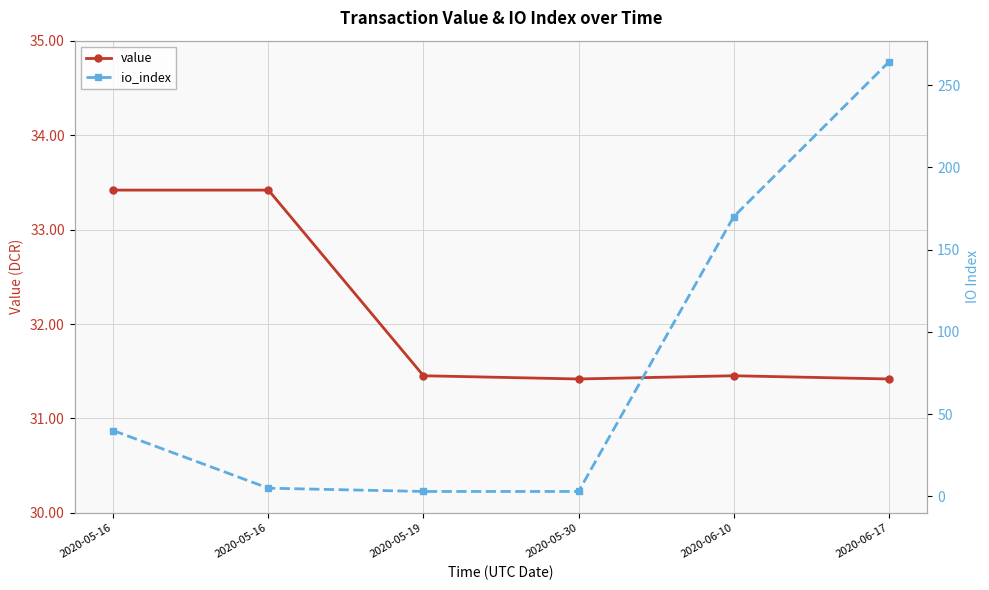

What is the approximate value of value at 2020-06-10?

31.5